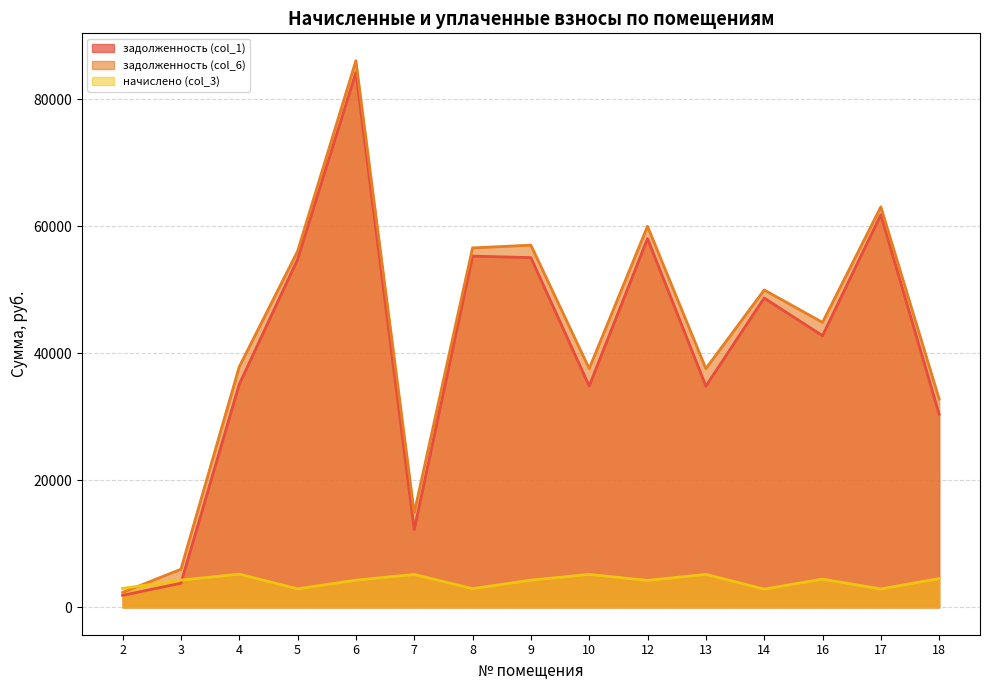

What is the maximum value for начислено (col_3)?

5234.6